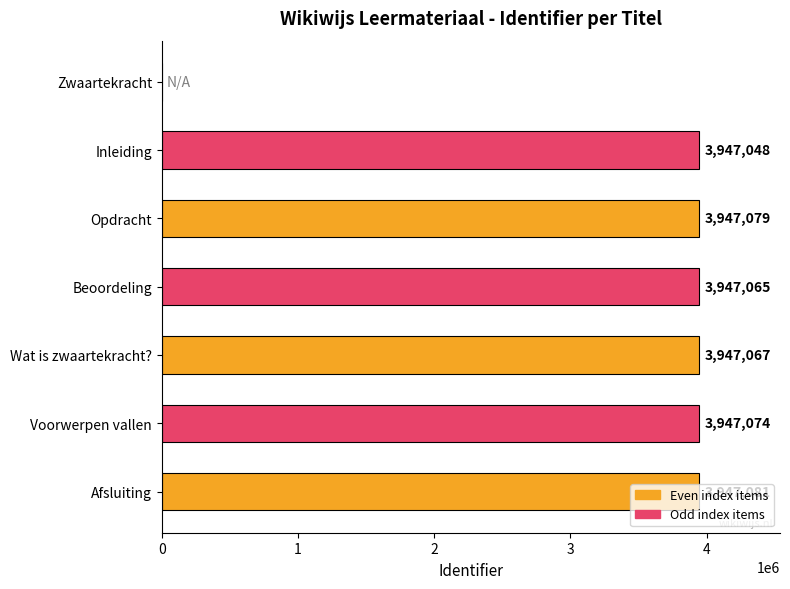

Are the bars horizontal?

Yes